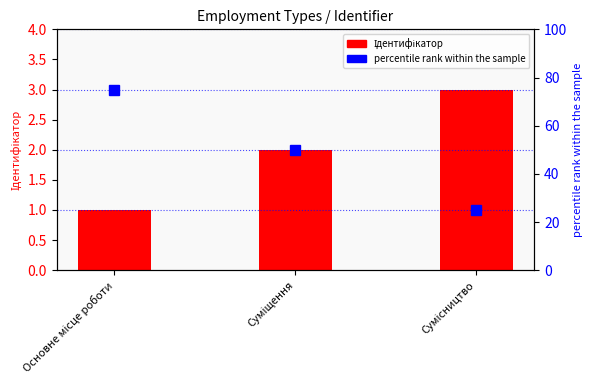

Which series changed the most between Основне місце роботи and Суміщення?

percentile rank within the sample